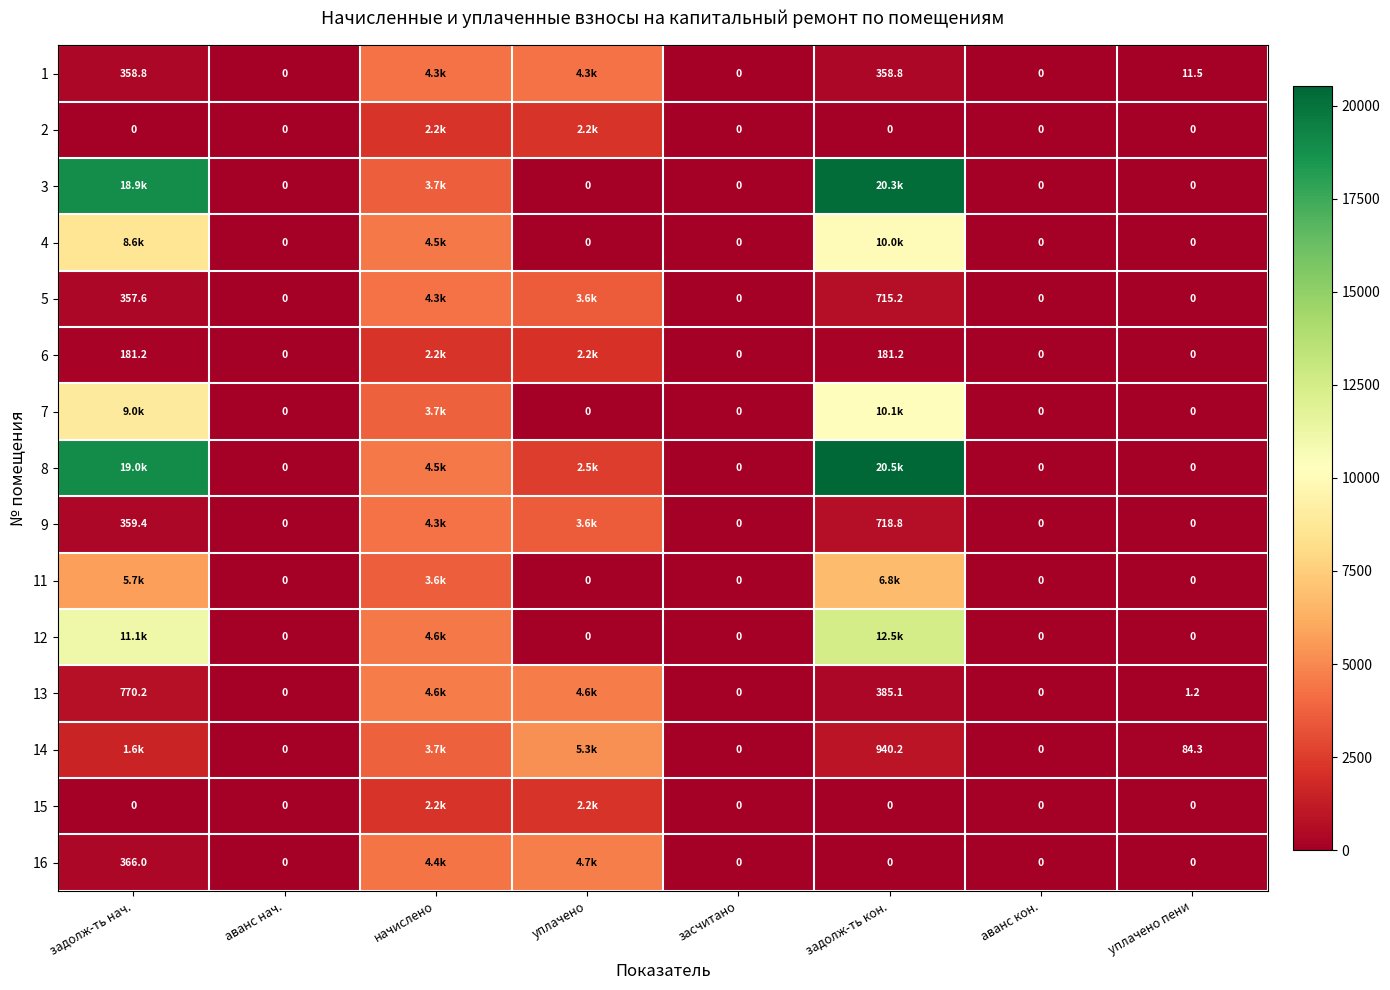

How many values in 14 are above zero?

5